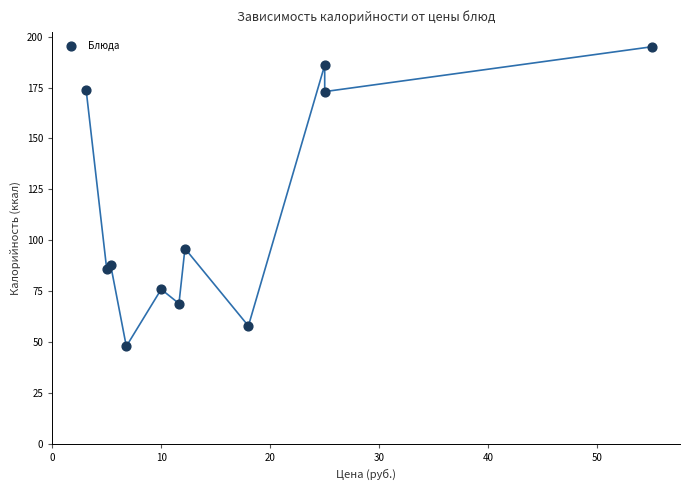

What Y value in the scatter plot is closest to 121?

96